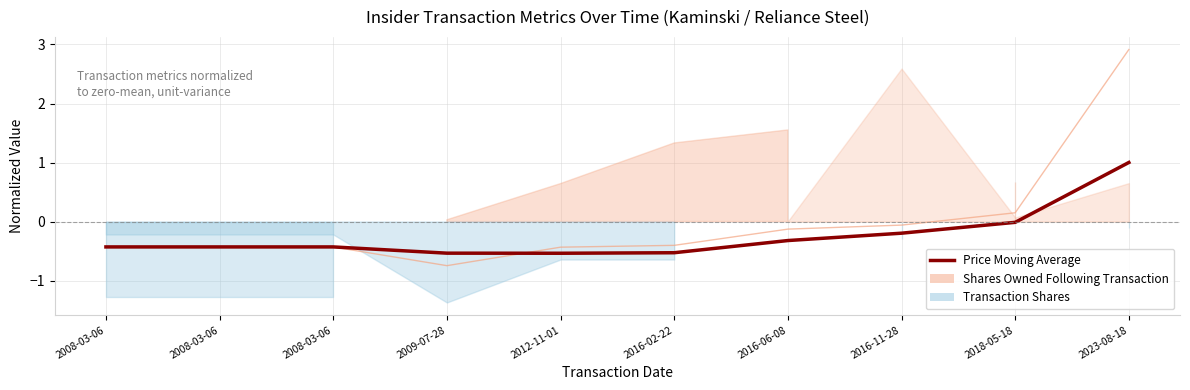

Reading left to right, what are all the values shown in this chart?

-0.4	-0.4	-0.4	-0.5	-0.5	-0.5	-0.3	-0.2	-0.0	1.0